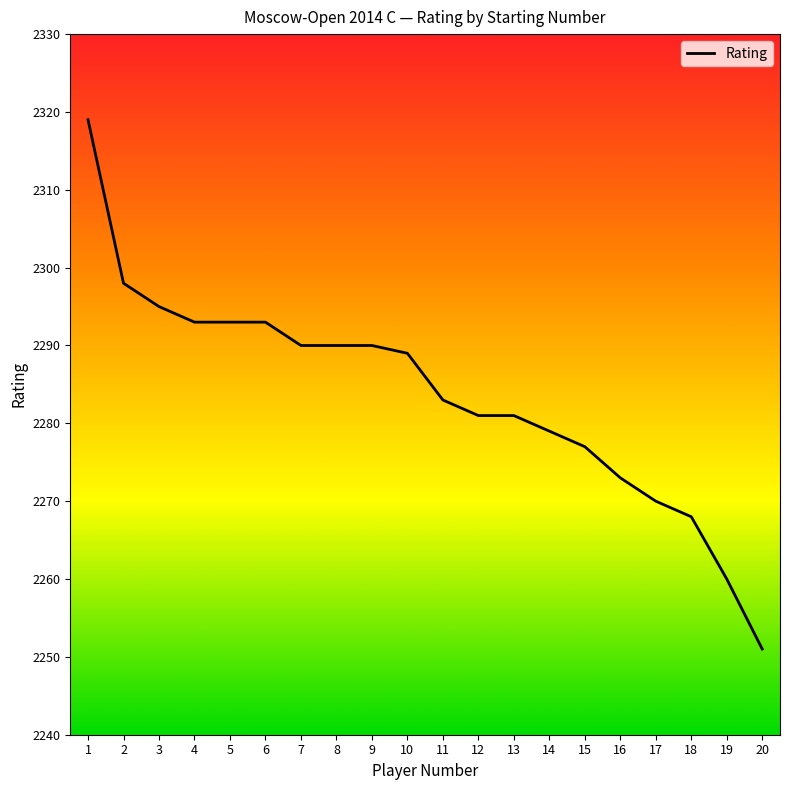

Is this an area chart (filled region under the line)?

No